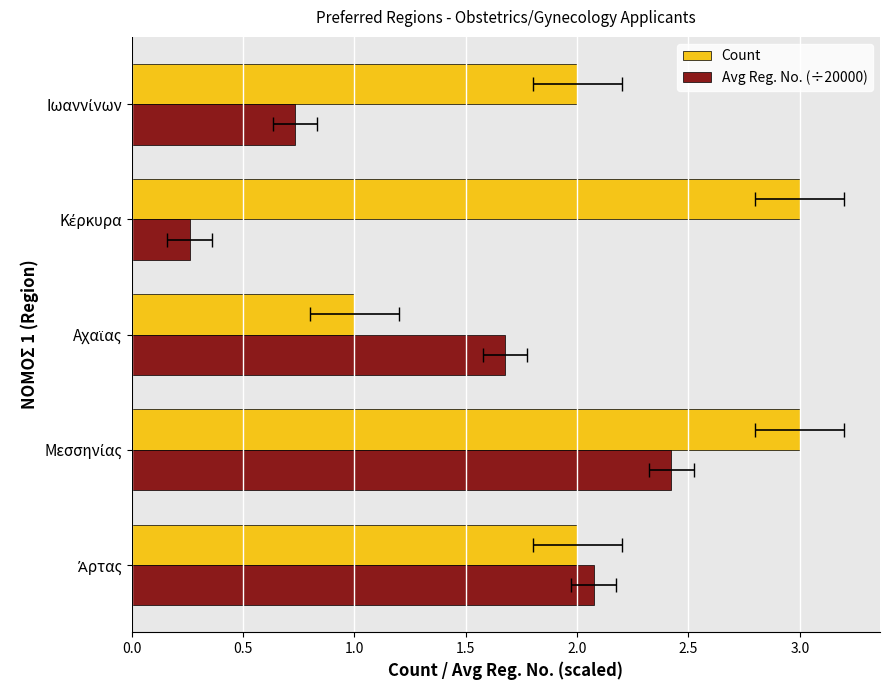

What is the average value of the Count series?

2.2